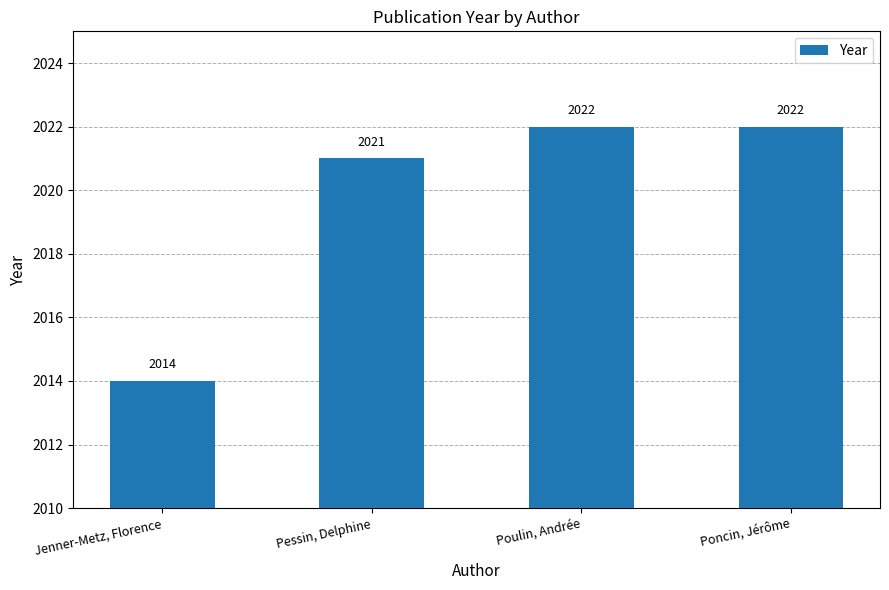

What is the difference between the second highest and second lowest values?

1